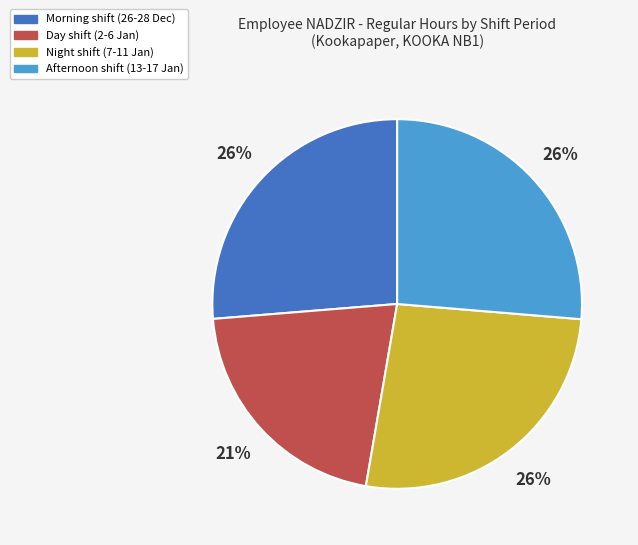

To the nearest percent, what is the difference between the largest and smallest slice percentages?

5%